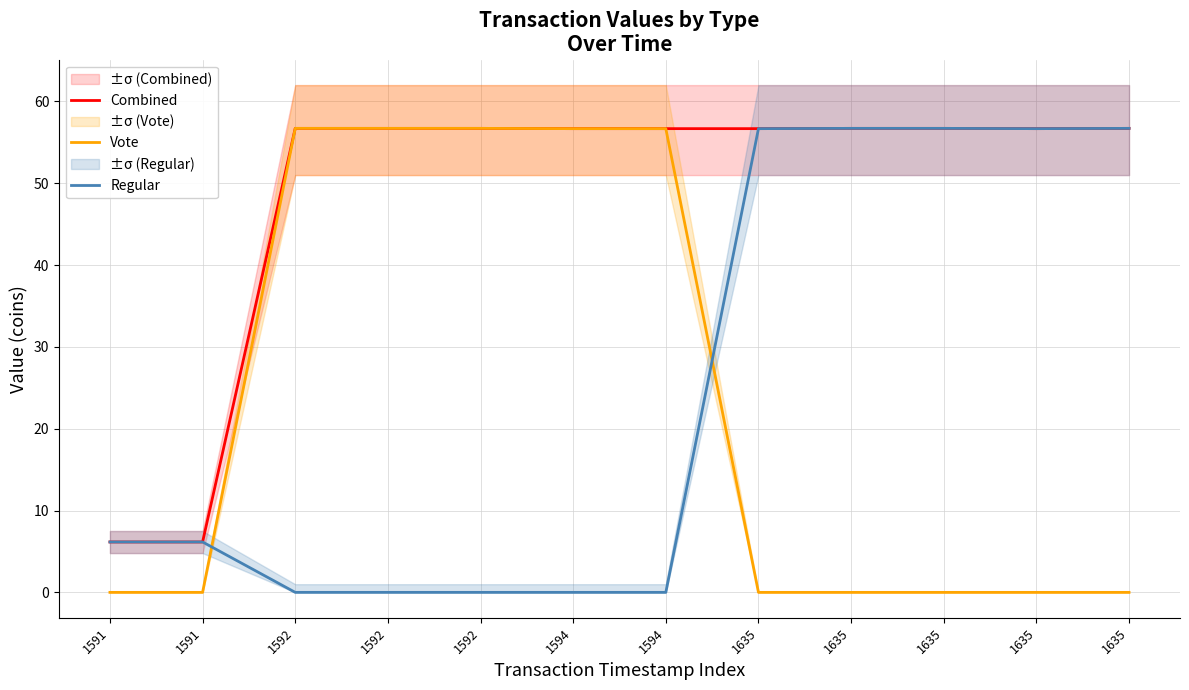

What is the difference between the highest and lowest values at 1635?

56.7